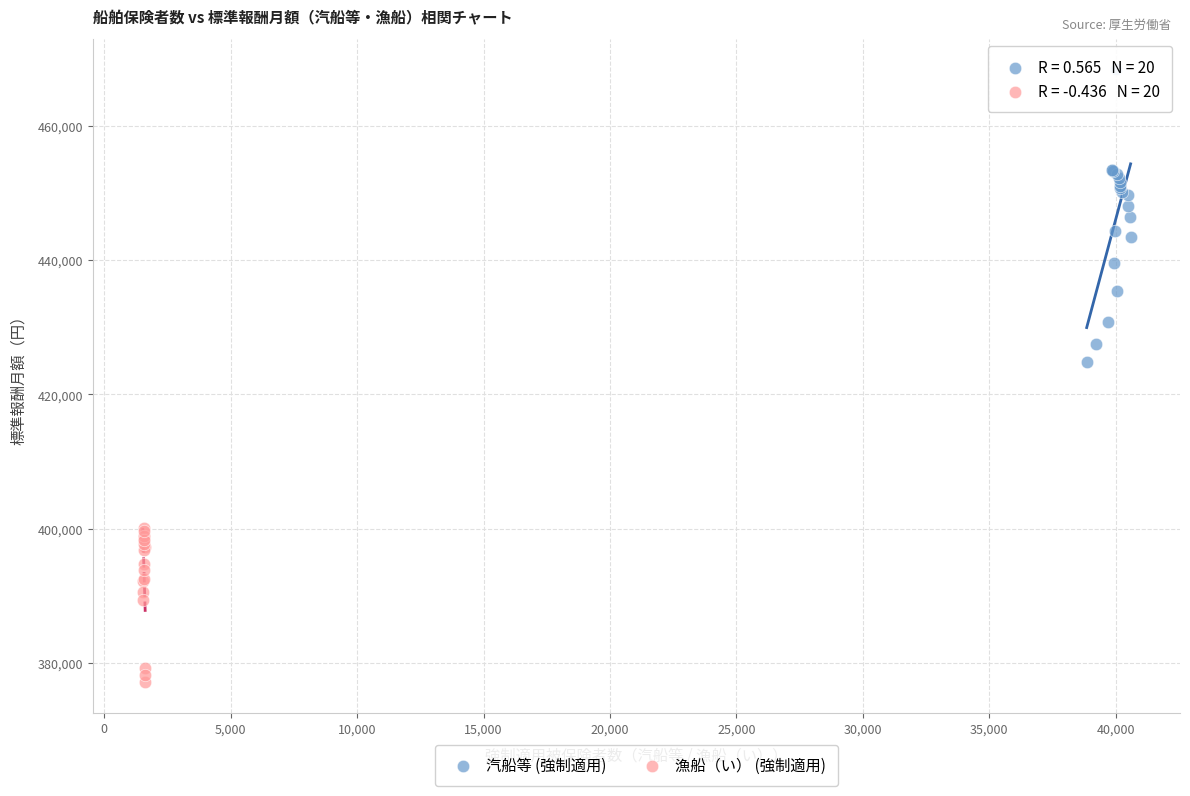

Which series contains the lowest Y value?

漁船（い） (強制適用)